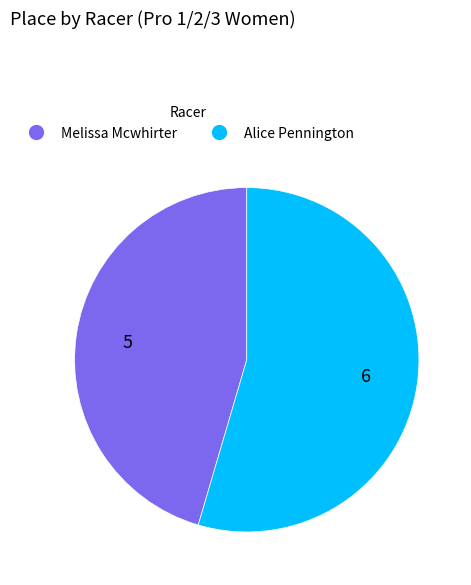

How many segments does this pie chart have?

2